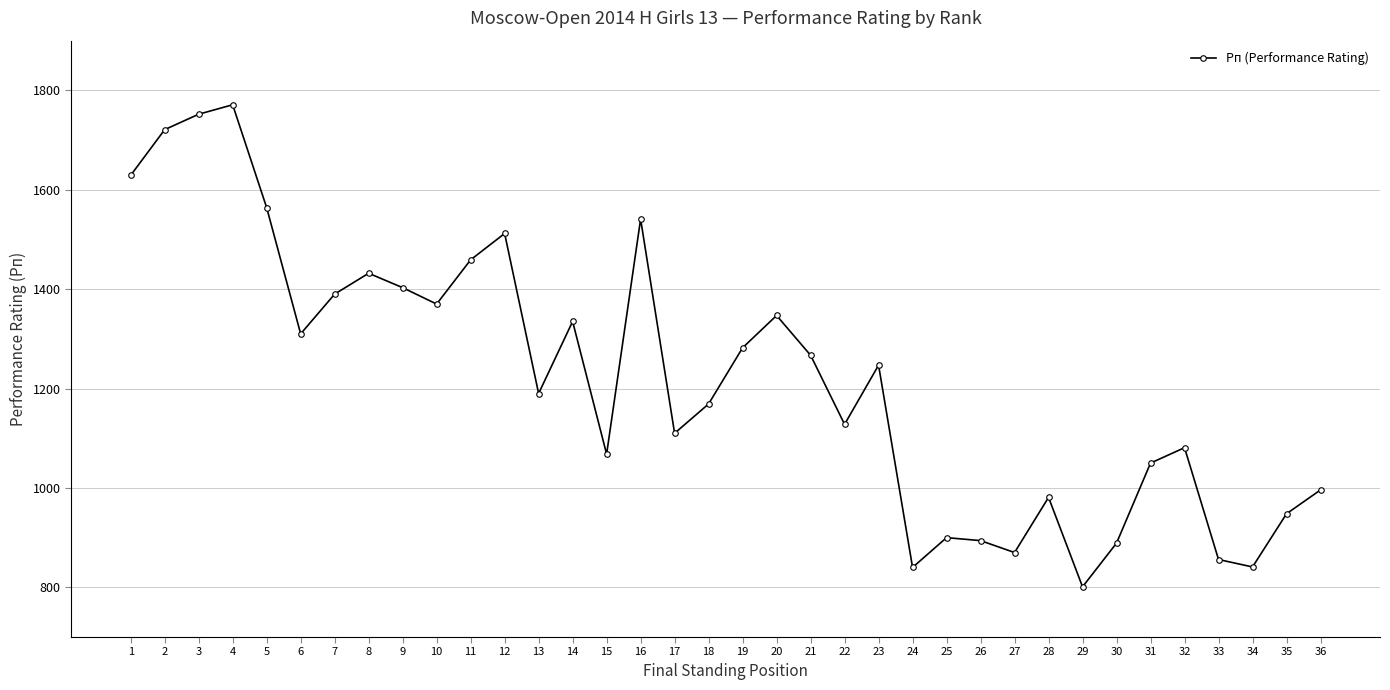

The value at 27 is 870. True or false?

True